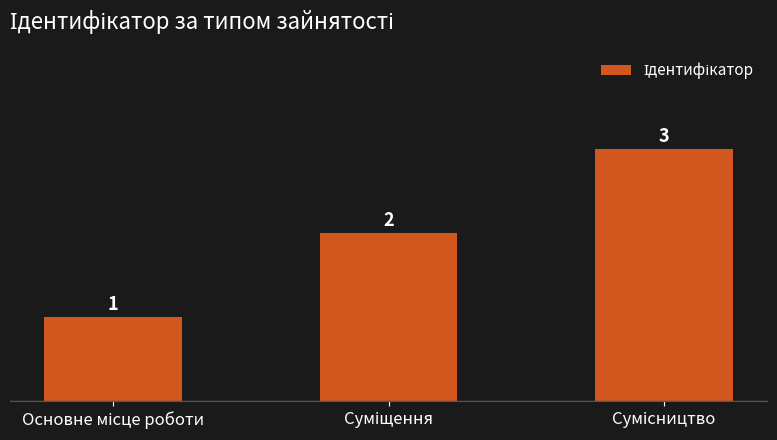

Are the bars grouped side by side (vs. stacked)?

No